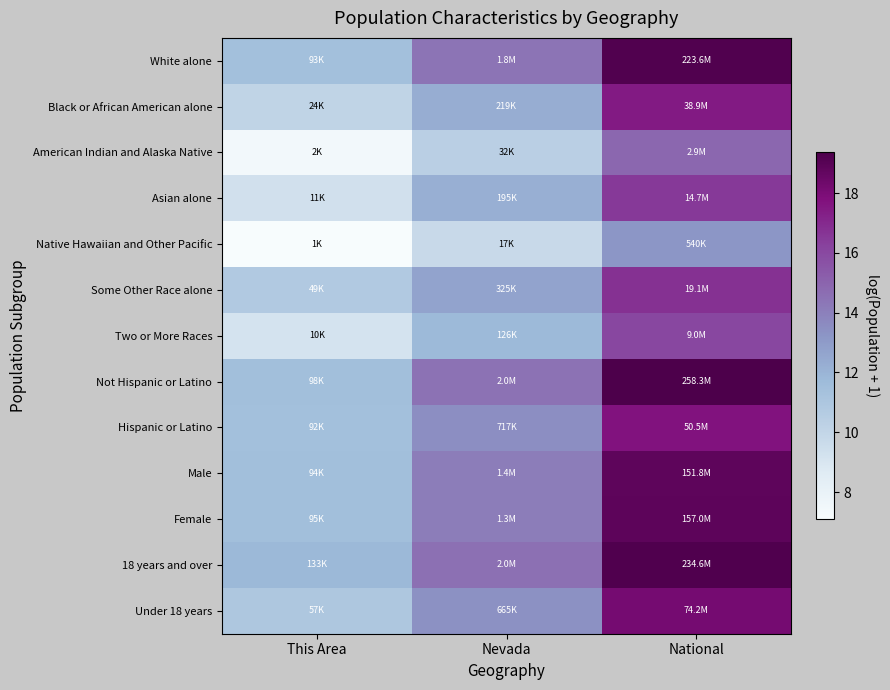

Reading left to right, what are all the values shown in this chart?

White alone: This Area=11.4	Nevada=14.4	National=19.2
Black or African American alone: This Area=10.1	Nevada=12.3	National=17.5
American Indian and Alaska Native: This Area=7.4	Nevada=10.4	National=14.9
Asian alone: This Area=9.3	Nevada=12.2	National=16.5
Native Hawaiian and Other Pacific: This Area=7.1	Nevada=9.7	National=13.2
Some Other Race alone: This Area=10.8	Nevada=12.7	National=16.8
Two or More Races: This Area=9.2	Nevada=11.7	National=16.0
Not Hispanic or Latino: This Area=11.5	Nevada=14.5	National=19.4
Hispanic or Latino: This Area=11.4	Nevada=13.5	National=17.7
Male: This Area=11.5	Nevada=14.1	National=18.8
Female: This Area=11.5	Nevada=14.1	National=18.9
18 years and over: This Area=11.8	Nevada=14.5	National=19.3
Under 18 years: This Area=10.9	Nevada=13.4	National=18.1